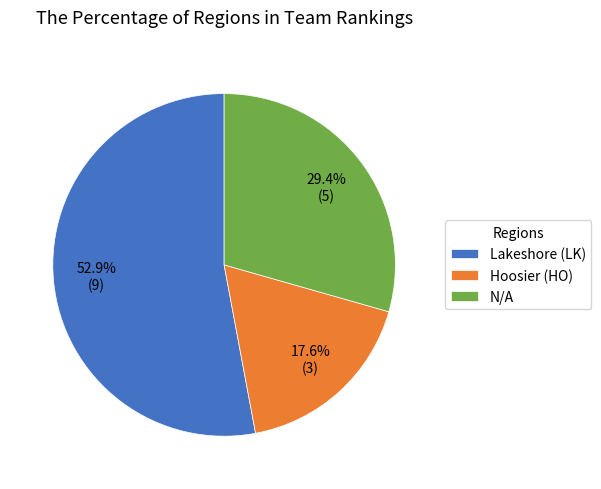

The Lakeshore (LK) slice represents 60% of the pie. True or false?

False